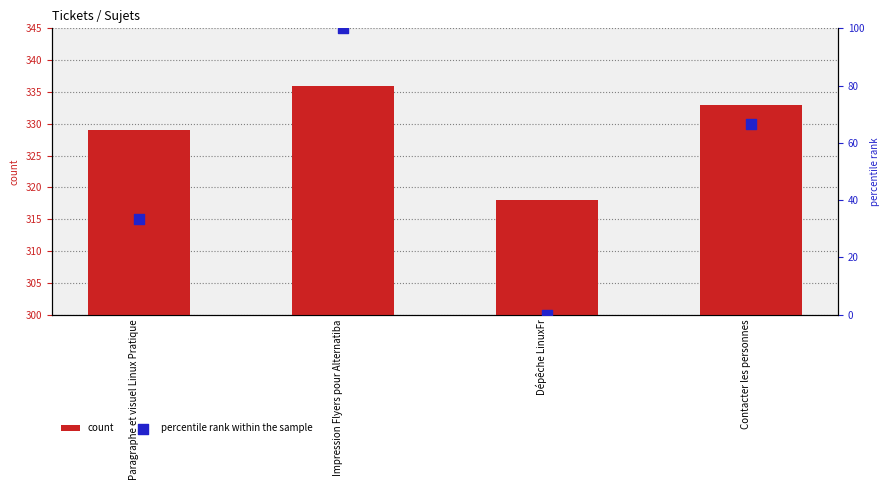

At which category is the sum across all series the highest?

Impression Flyers pour Alternatiba